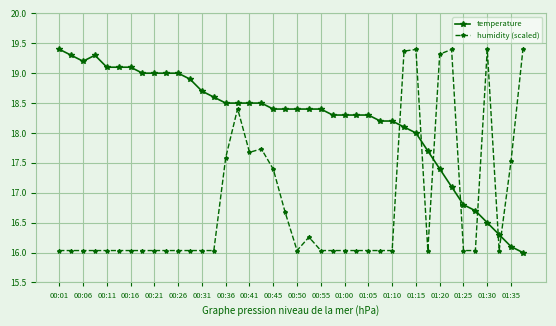

What is the value of the temperature point at the 31st from the left?

18.0